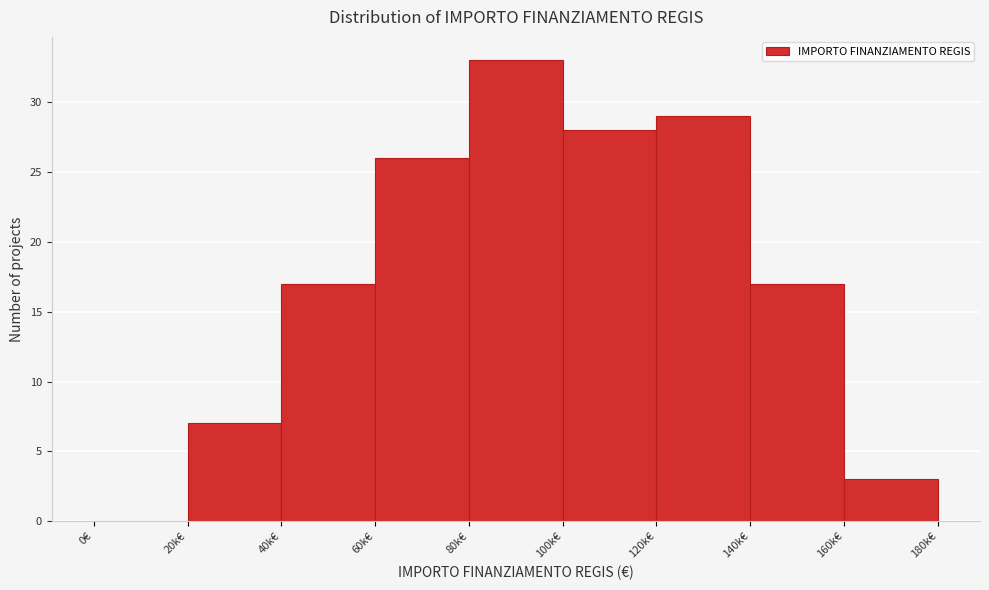

Reading left to right, list all the values displayed in this chart.

0€=0	20k€=7	40k€=17	60k€=26	80k€=33	100k€=28	120k€=29	140k€=17	160k€=3